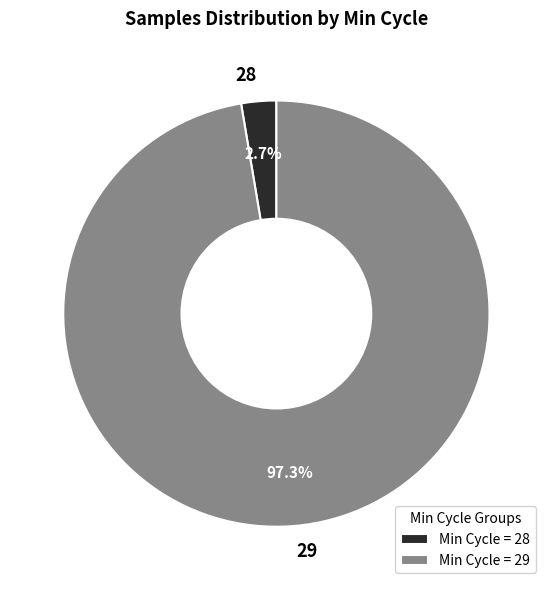

Between 28 and 29, which is larger?

29